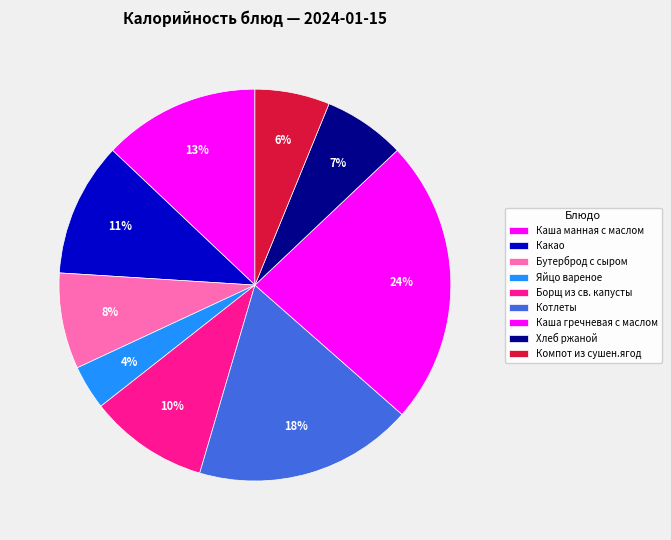

Which slice is the largest?

Каша гречневая с маслом